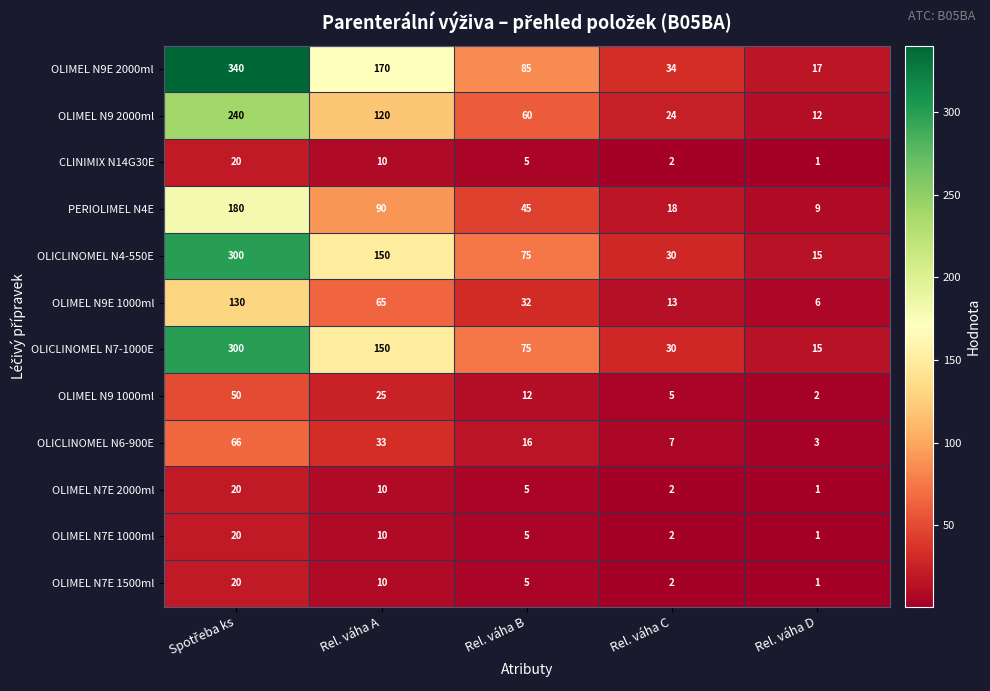

What is the average value of the OLICLINOMEL N7-1000E series?

114